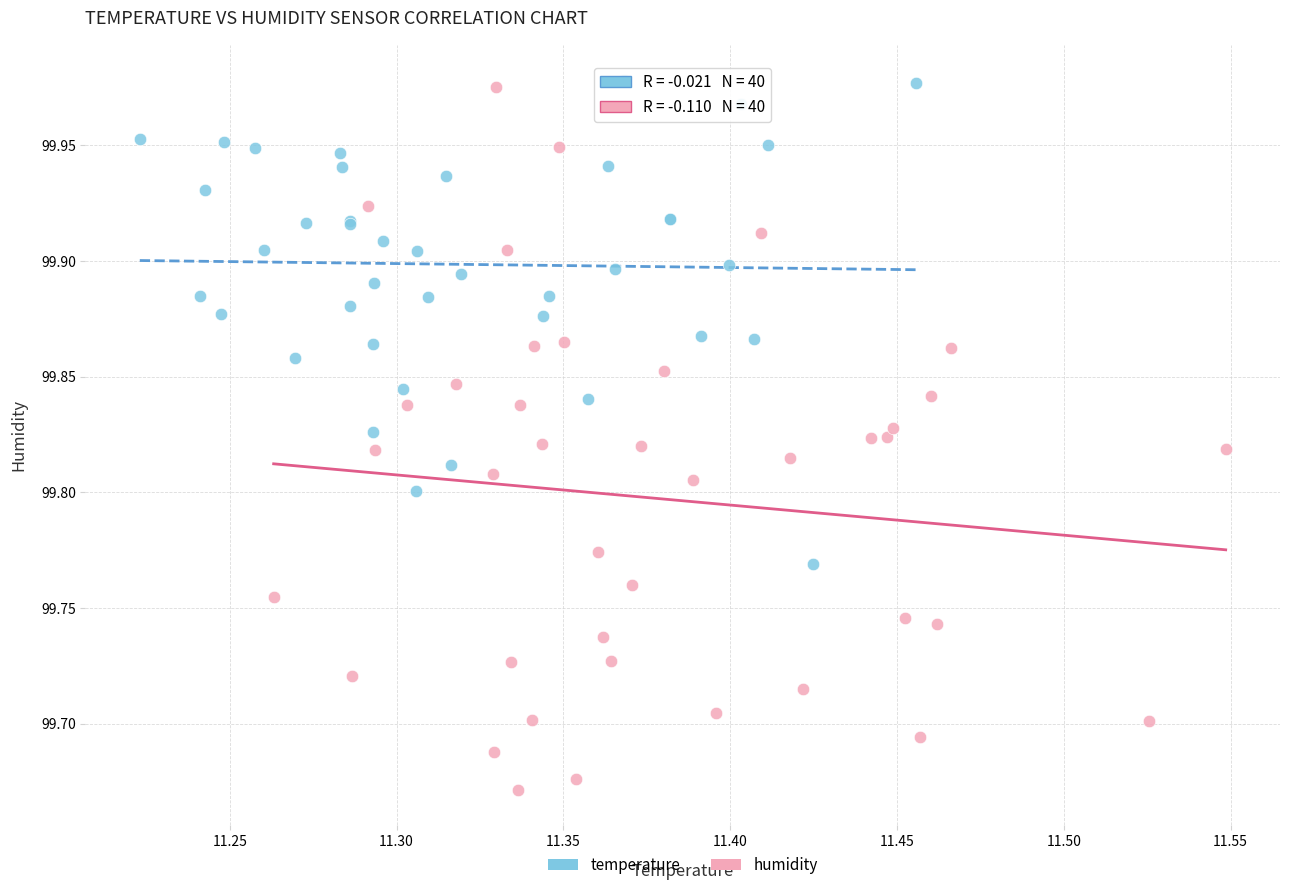

Which series has the largest Y range (max minus min)?

humidity